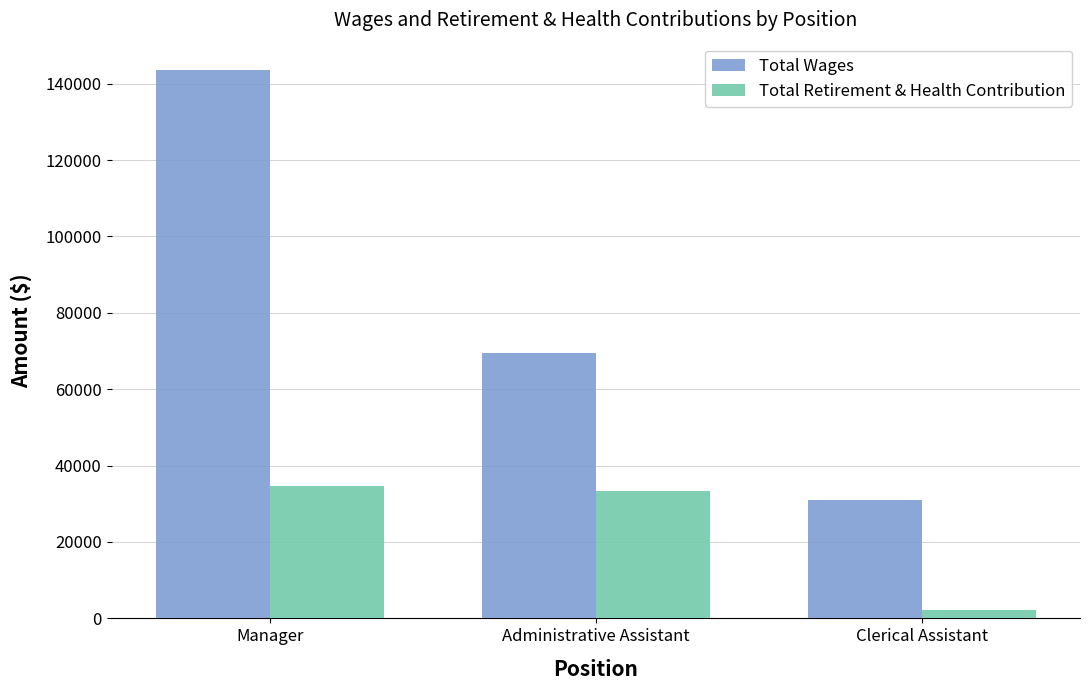

Rank the series at Manager from highest to lowest value.

Total Wages, Total Retirement & Health Contribution